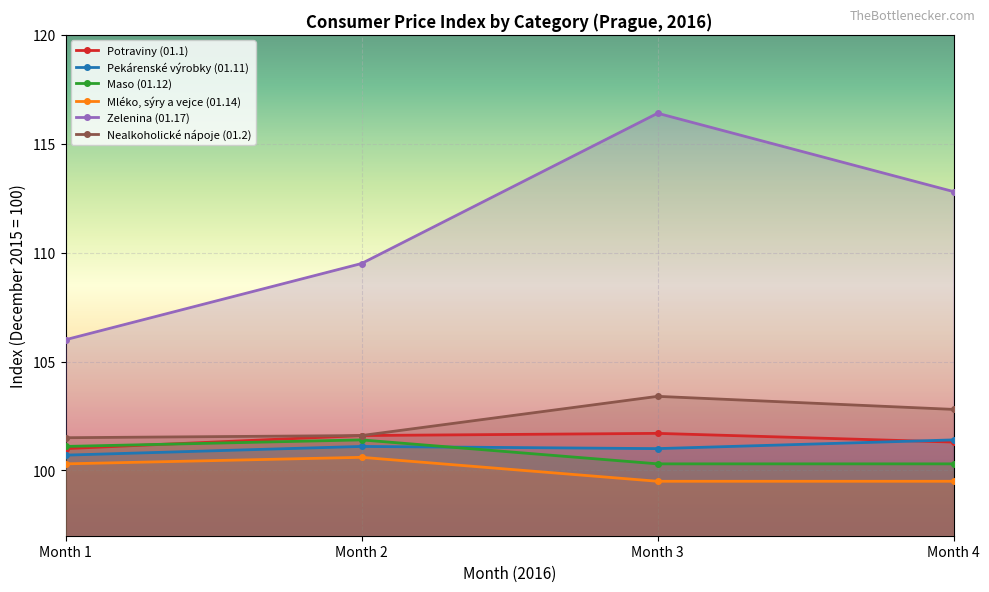

What value does the Potraviny (01.1) series have at Month 3?

101.7